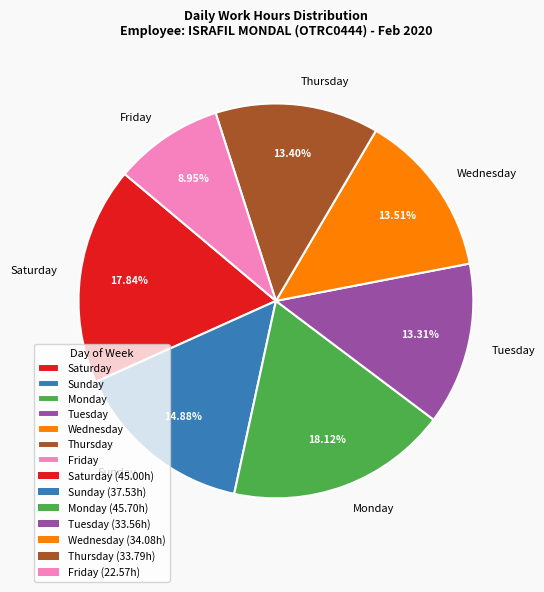

To the nearest percent, what is the difference between the largest and smallest slice percentages?

9%